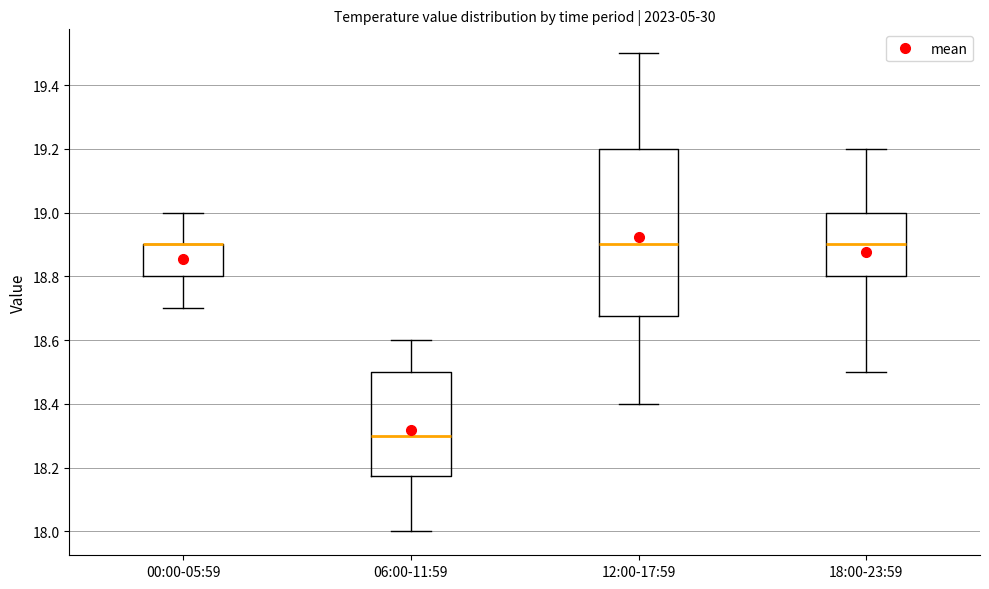

Reading left to right, read every box against the y-axis: the position of its median line, the range the box covers, and the ends of its whiskers. The values are not printed on the chart, so give them approximately, as read against the axis.

00:00-05:59: median 18.90 (drawn on the box's upper edge), box 18.80 to 18.90, whiskers 18.70 to 19.00
06:00-11:59: median 18.30, box 18.18 to 18.50, whiskers 18.00 to 18.60
12:00-17:59: median 18.90, box 18.68 to 19.20, whiskers 18.40 to 19.50
18:00-23:59: median 18.90, box 18.80 to 19.00, whiskers 18.50 to 19.20